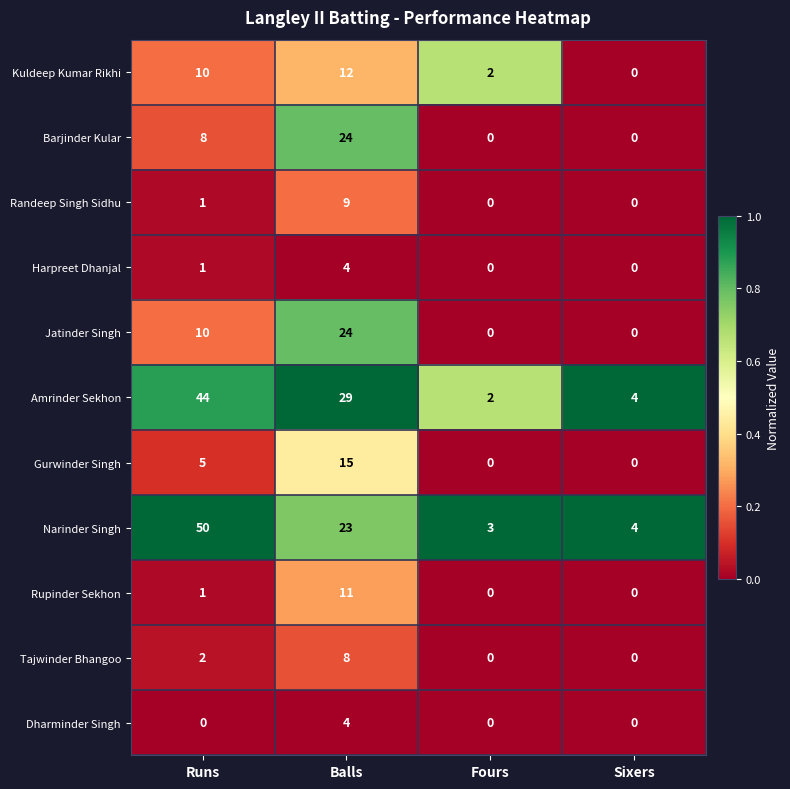

Count the Dharminder Singh values in the range 0 to 4.

4